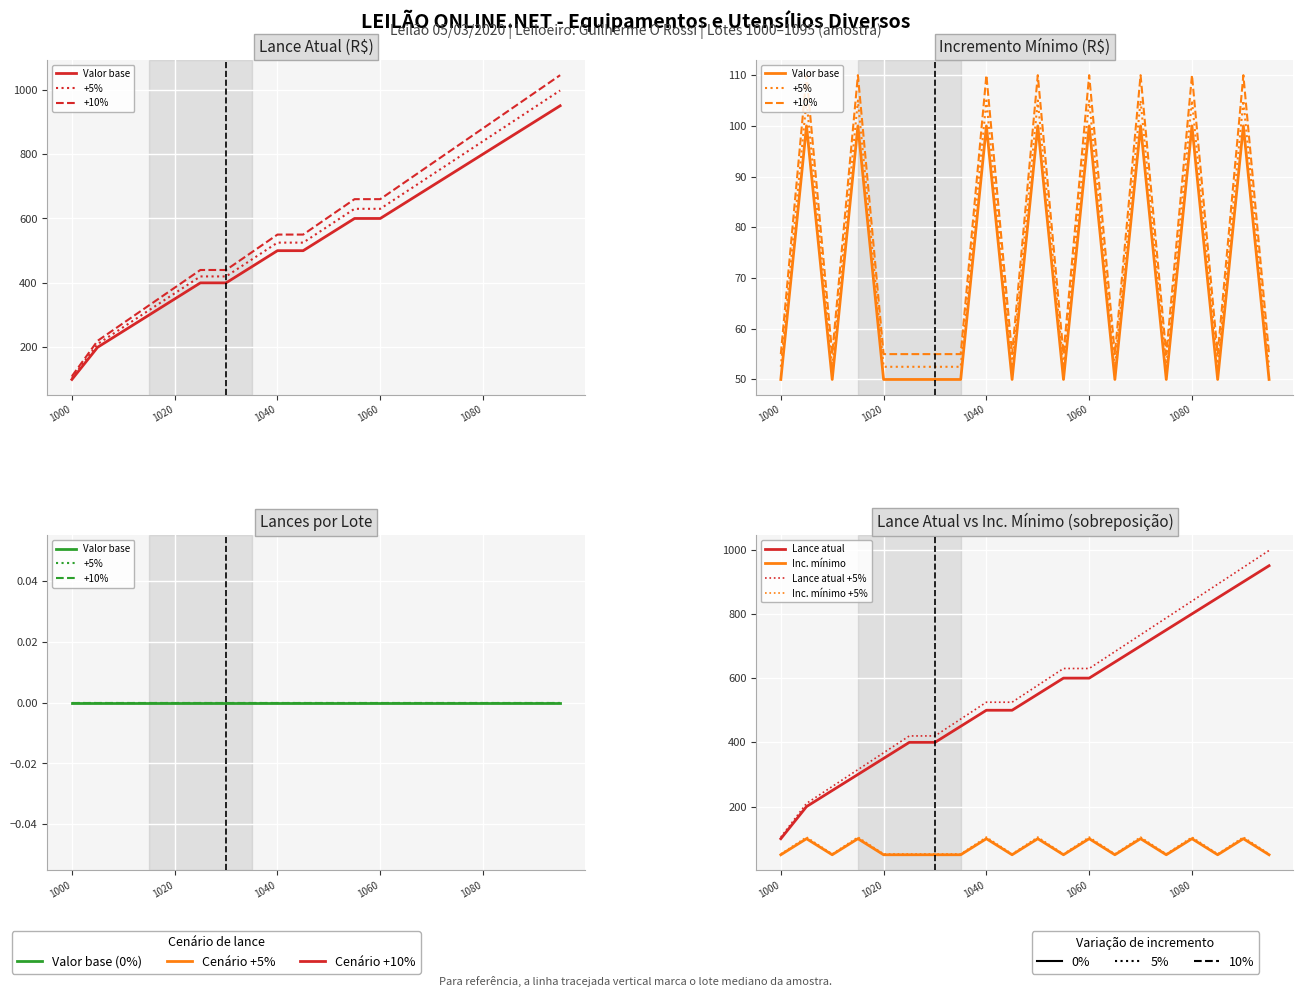

What is the average value of the Inc. mínimo series?

70.0